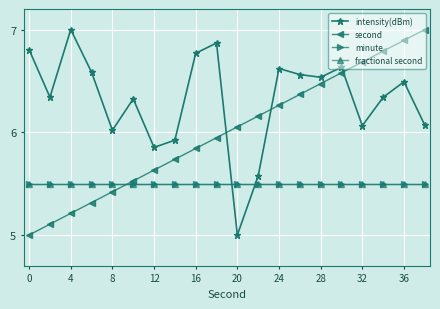

True or false: second has more than 0 interior local peaks.

False